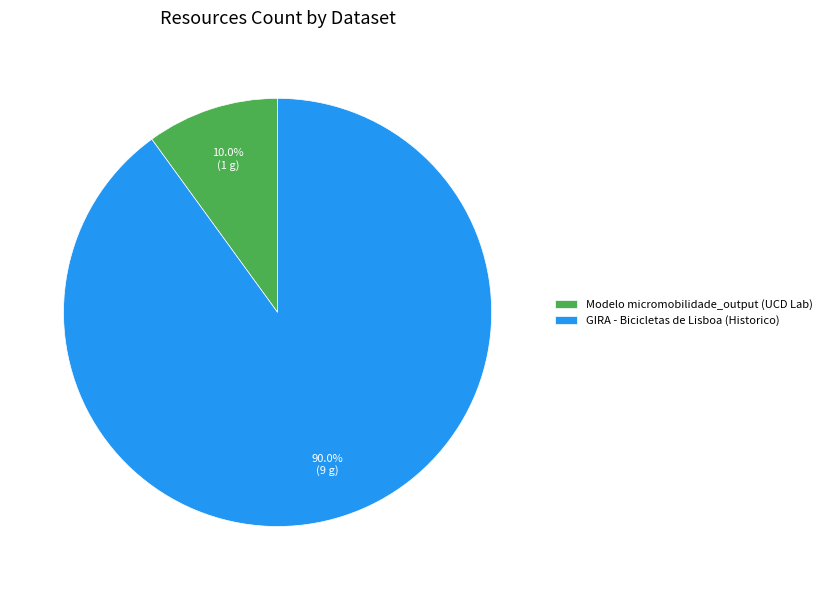

To the nearest percent, what is the combined percentage of GIRA - Bicicletas de Lisboa (Historico) and Modelo micromobilidade_output (UCD Lab)?

100%